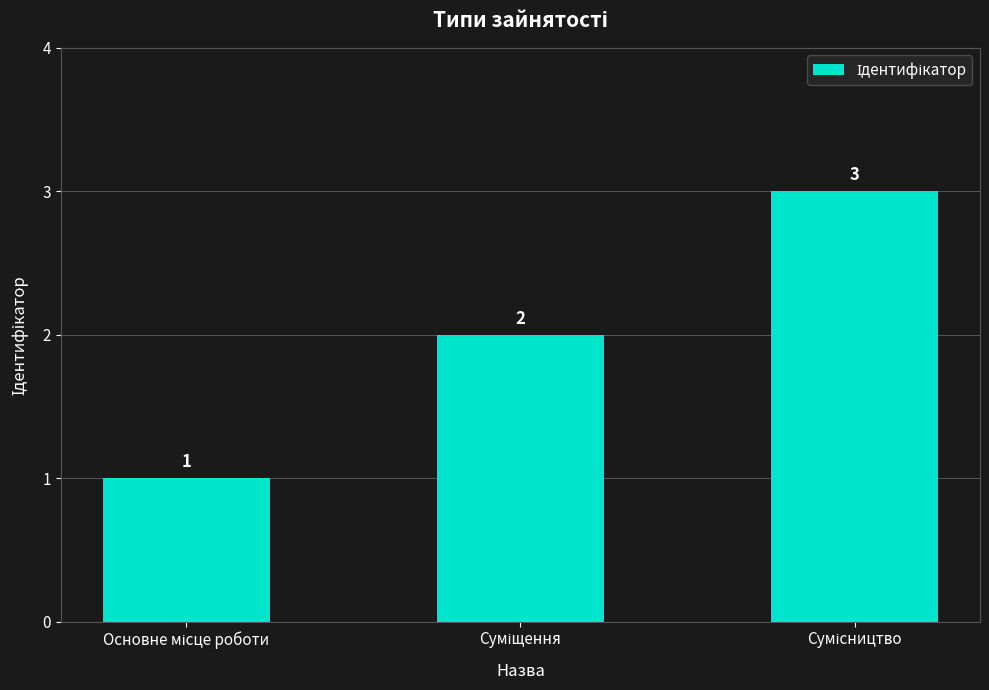

What is the sum of all values?

6